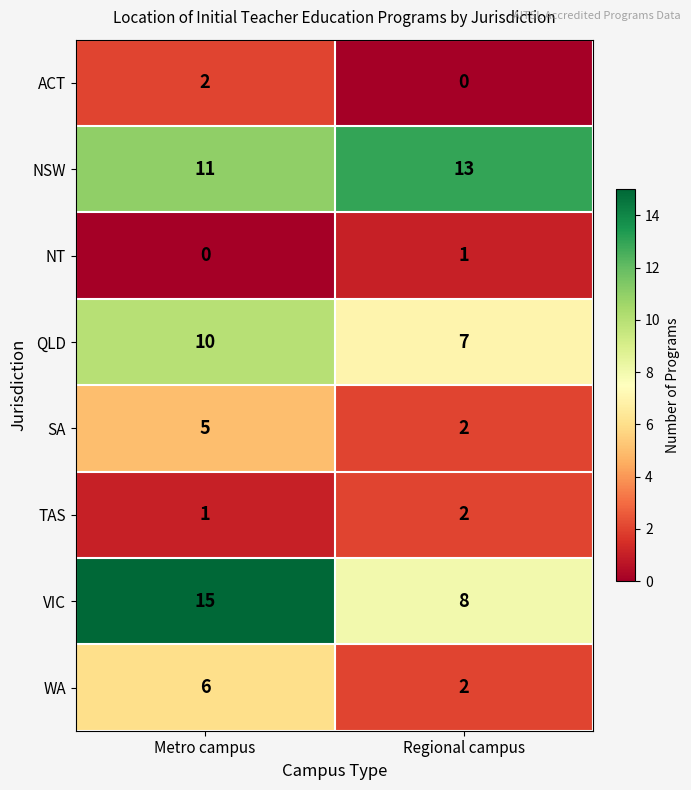

At which category is the sum across all series the highest?

Metro campus